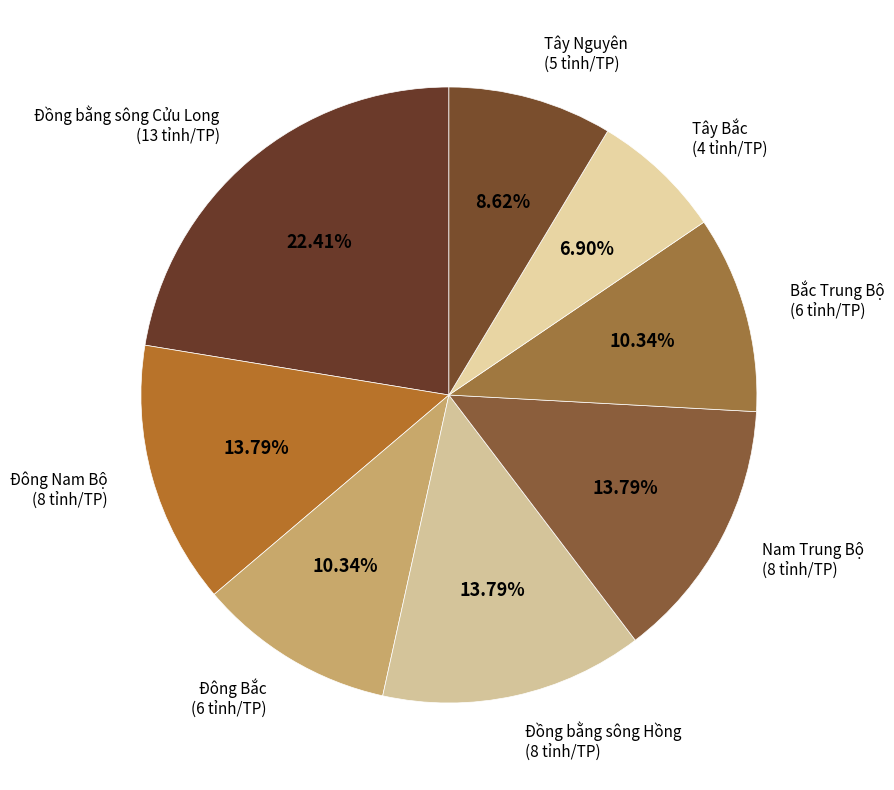

Combined, what portion of the pie is Đồng bằng sông Hồng and Đông Nam Bộ?

27.6%